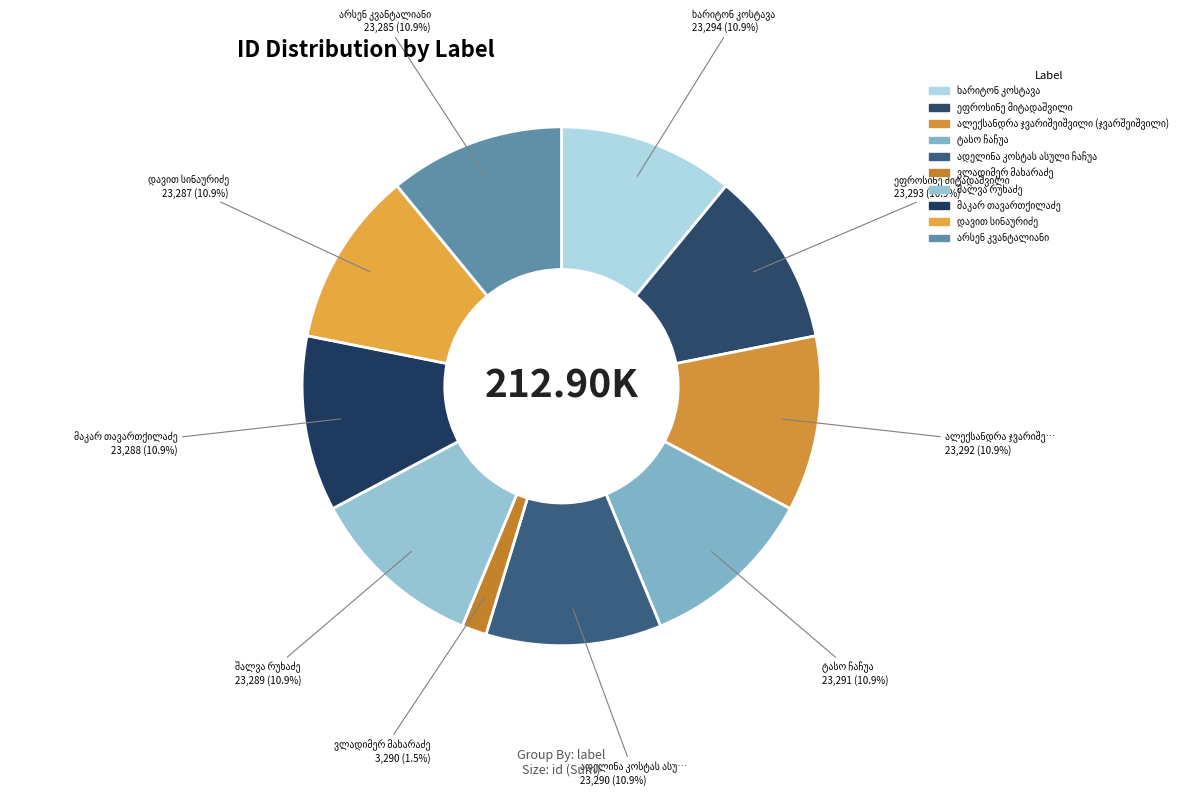

Count the number of slices in the pie.

10